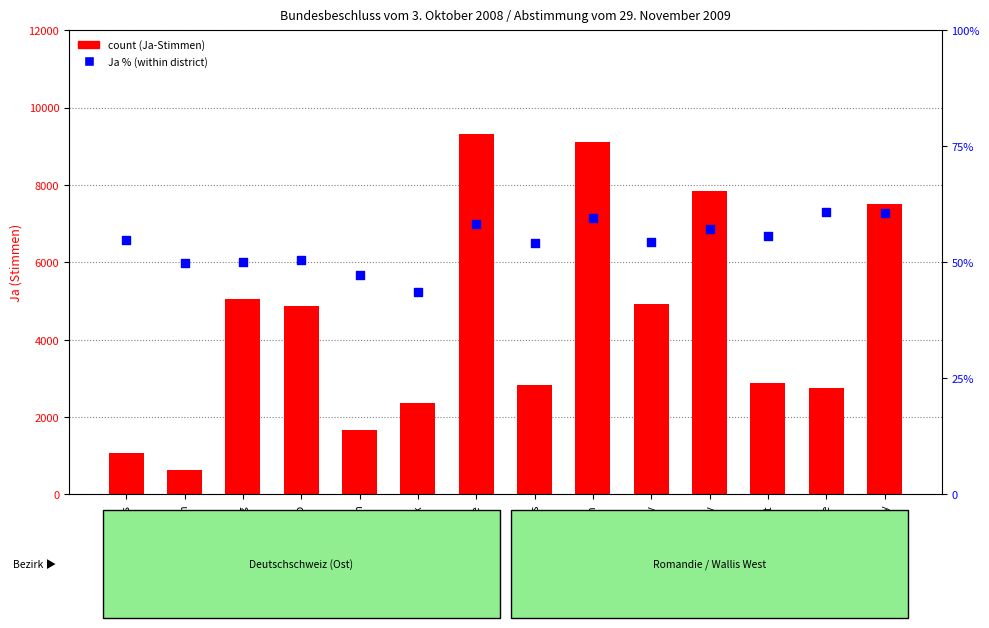

Which series has the largest total across all categories?

count